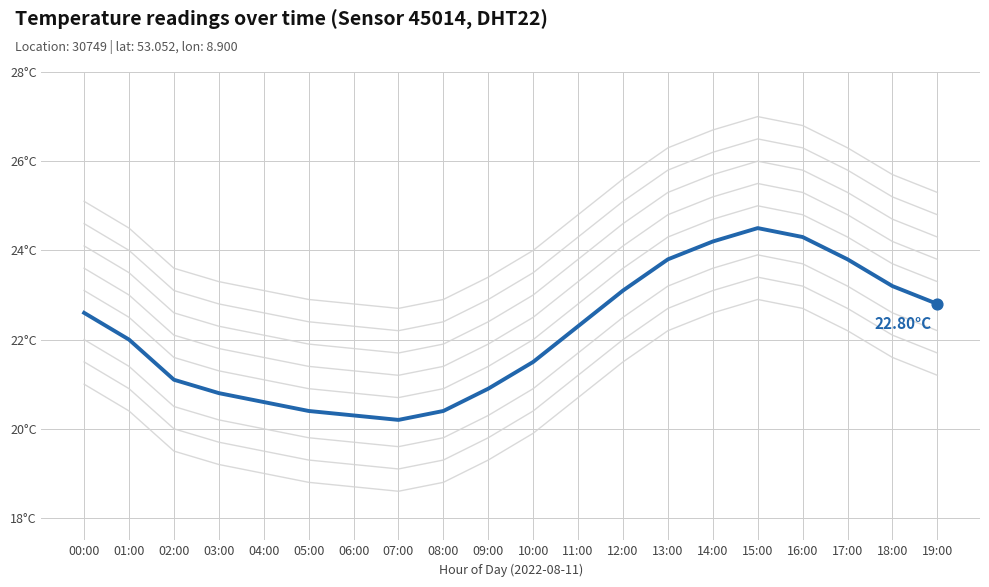

Approximately how many times larger is the value at 12:00 compared to 10:00?

1.1